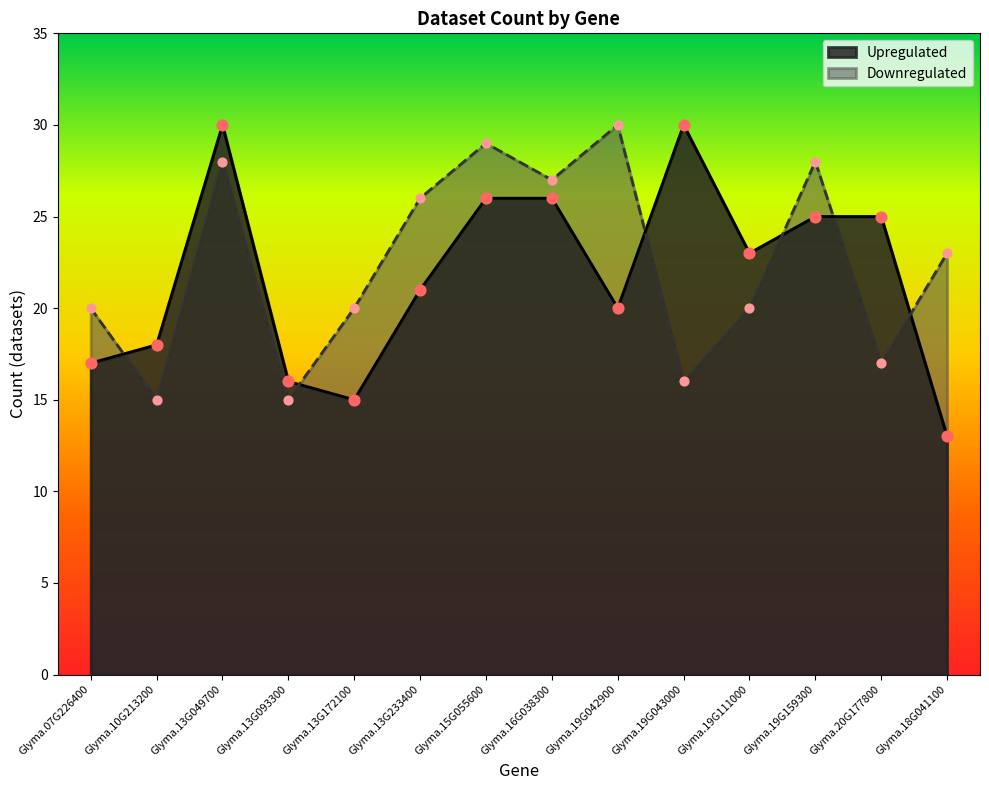

At which category is the sum across all series the highest?

Glyma.13G049700